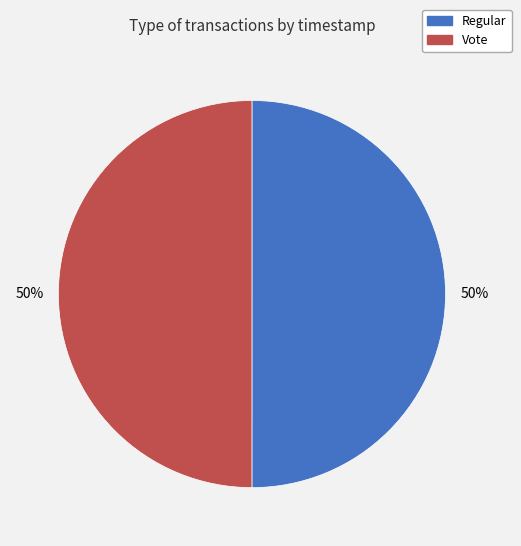

To the nearest percent, what percentage of the pie is Vote?

50%